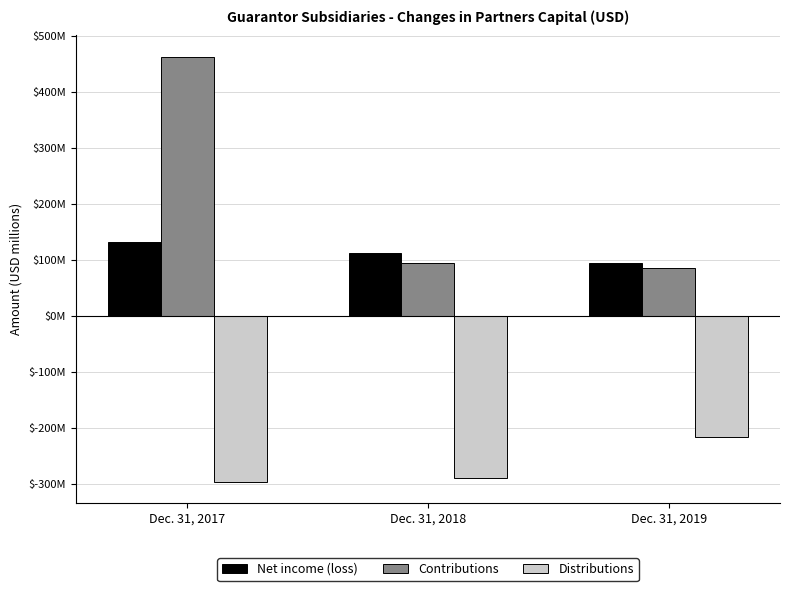

What value does the Contributions series have at Dec. 31, 2017?

462.7